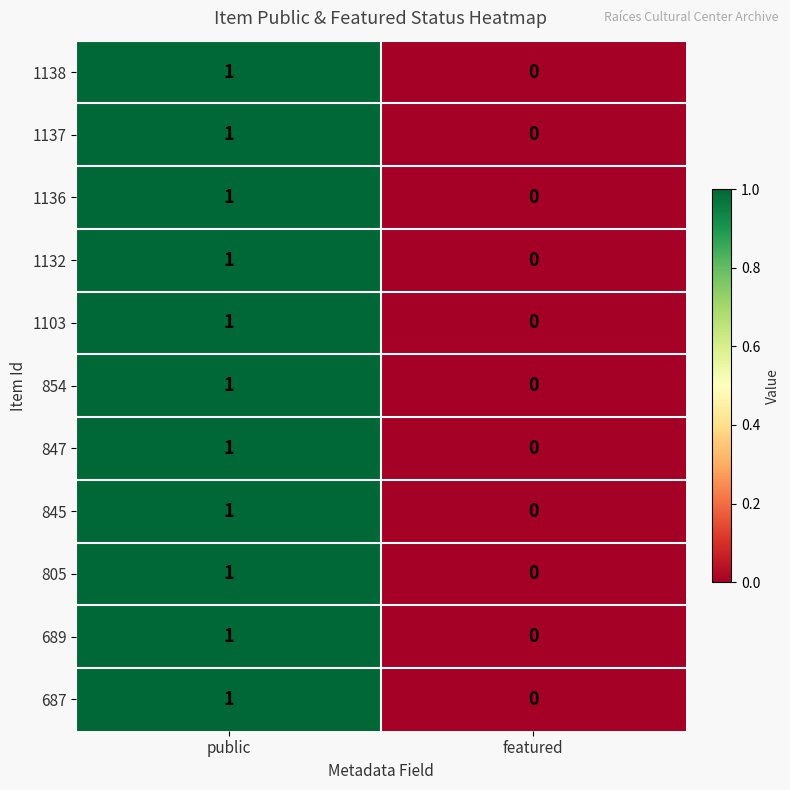

At which category is the sum across all series the highest?

public